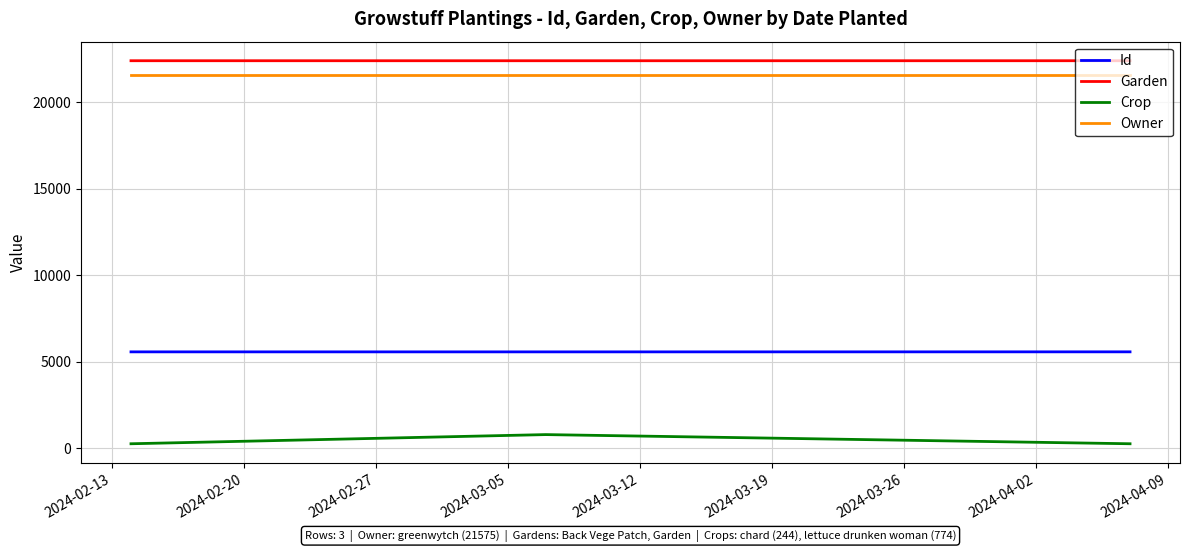

What is the greatest value displayed?

22400